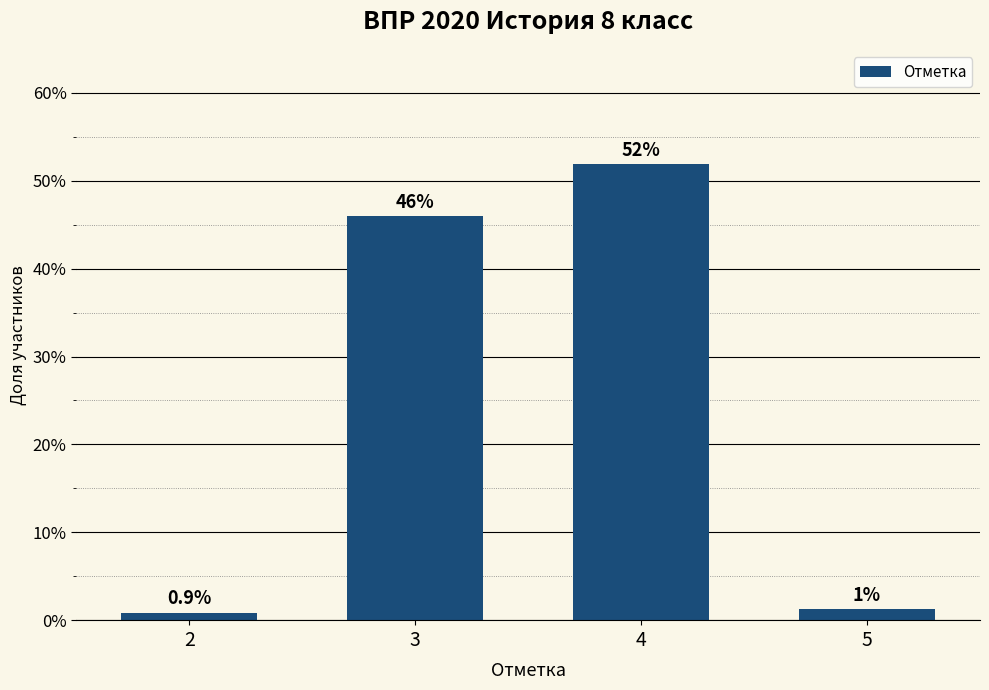

Reading left to right, transcribe all the data shown in this chart.

0.0	0.5	0.5	0.0